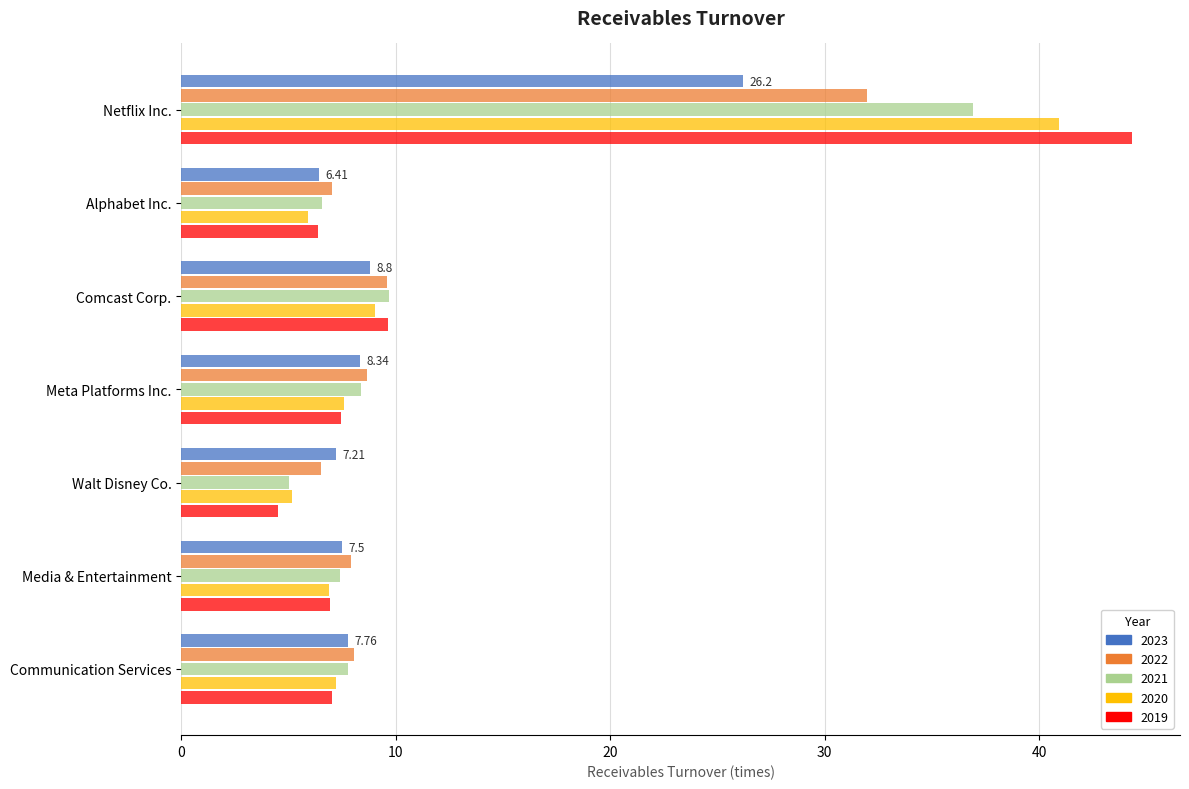

Which series has the largest range (max minus min)?

2019